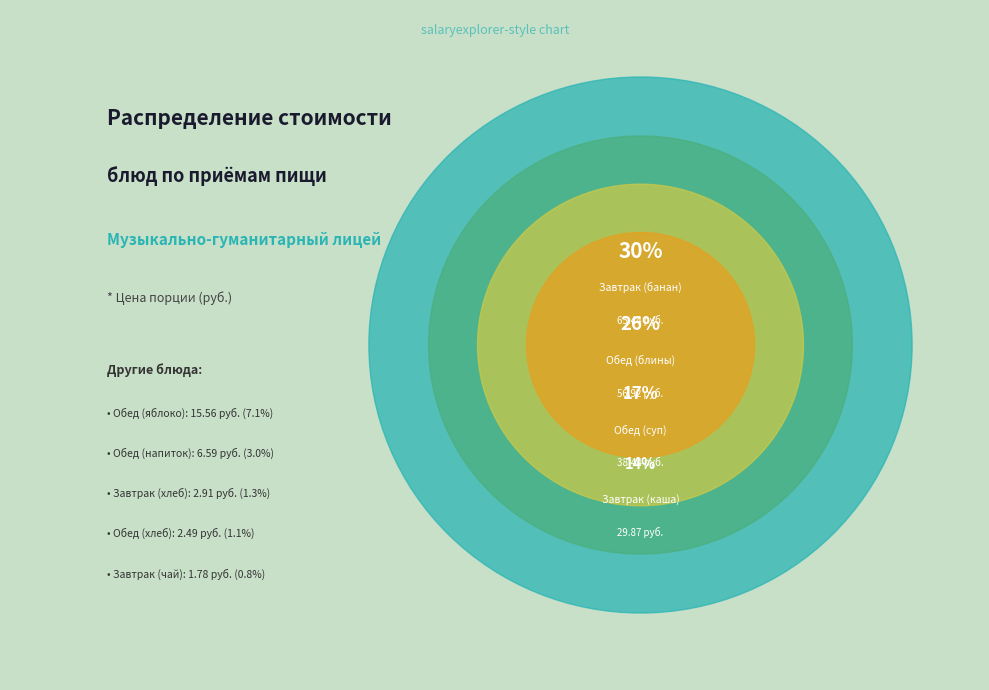

What is the smallest slice in the pie chart?

Завтрак (чай)